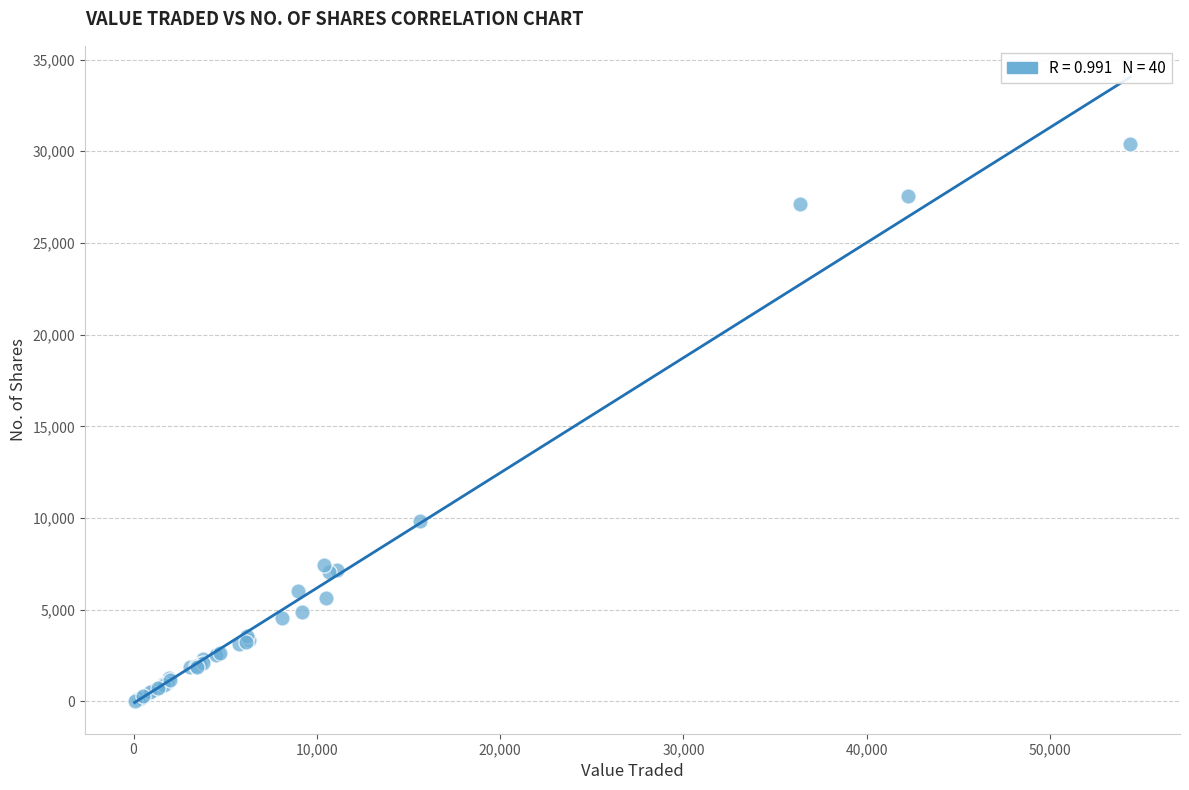

What Y value in the scatter plot is closest to 15210?

9823